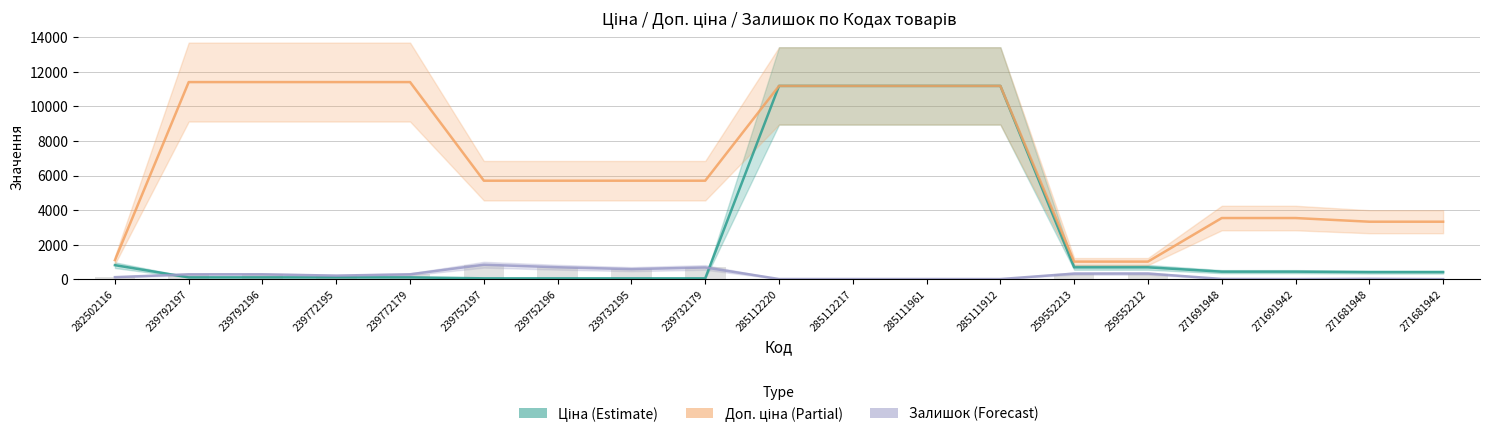

Rank the series at 285111961 from highest to lowest value.

Ціна, Доп. ціна, Залишок